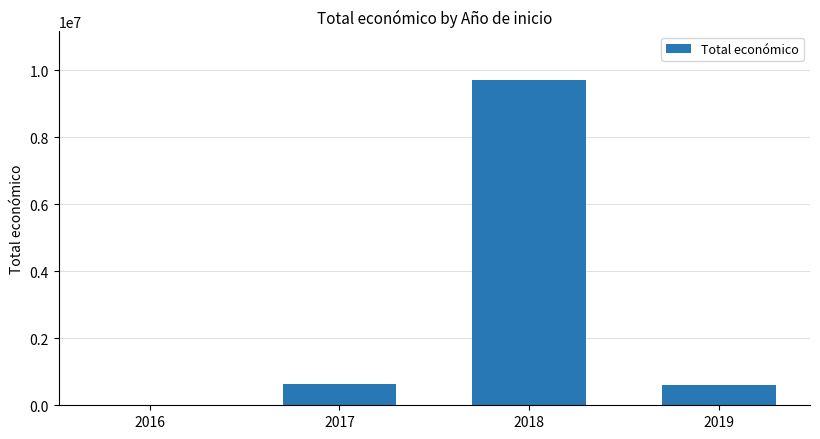

The value at 2018 is 9704890. True or false?

True